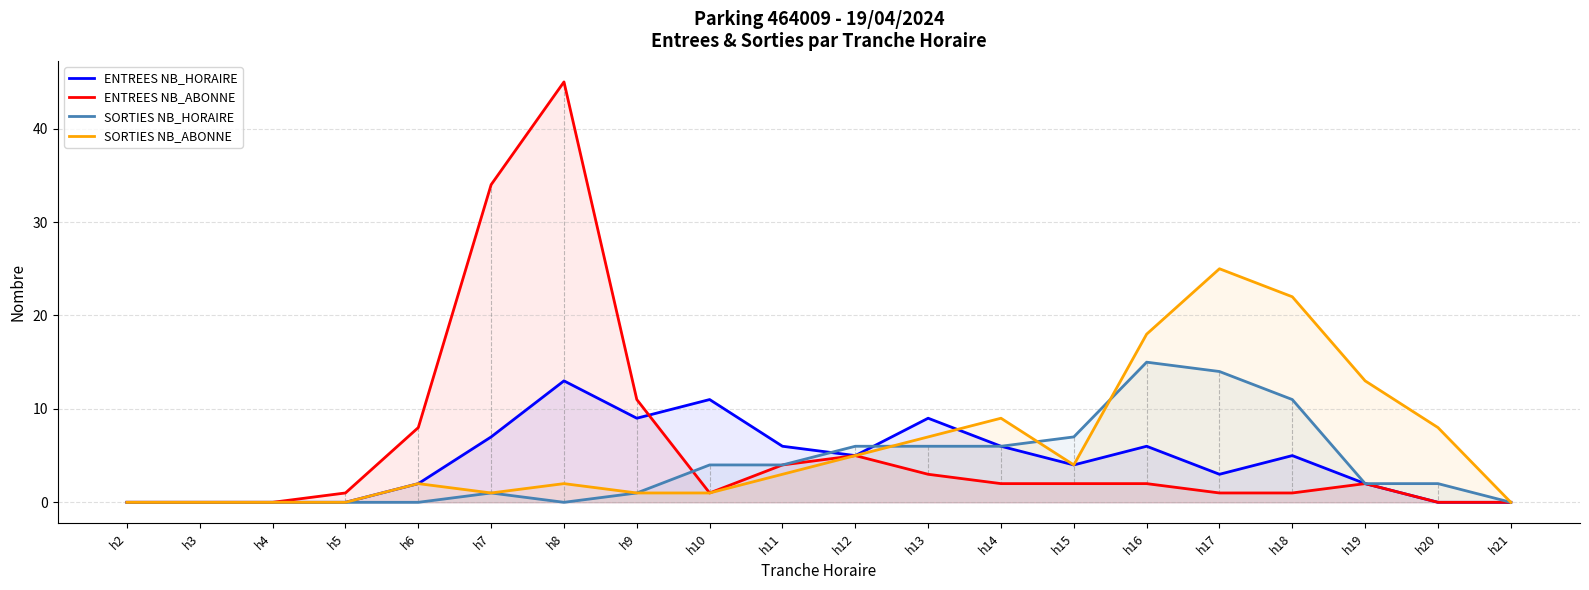

Which series ends up on top after the final intersection of ENTREES NB_HORAIRE and SORTIES NB_HORAIRE?

ENTREES NB_HORAIRE